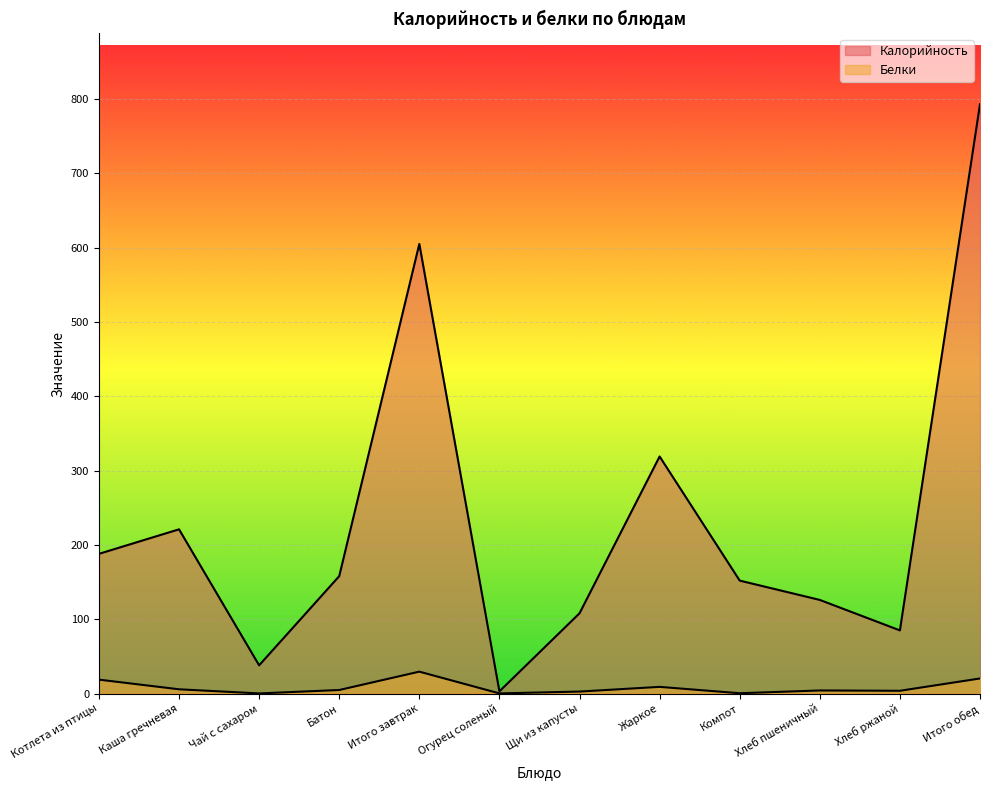

The Белки series shows 8.2 at Батон. True or false?

False